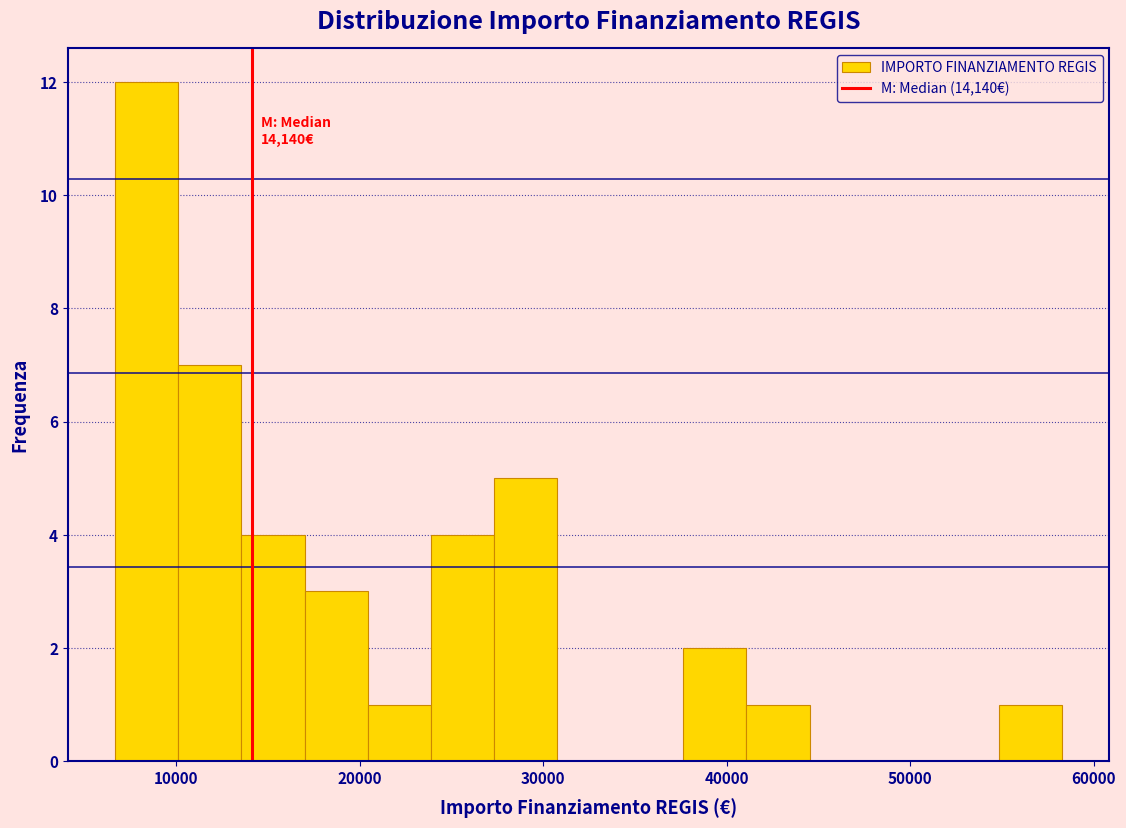

Read against the x-axis, roughly where is the centre of the tallest bar?

8000